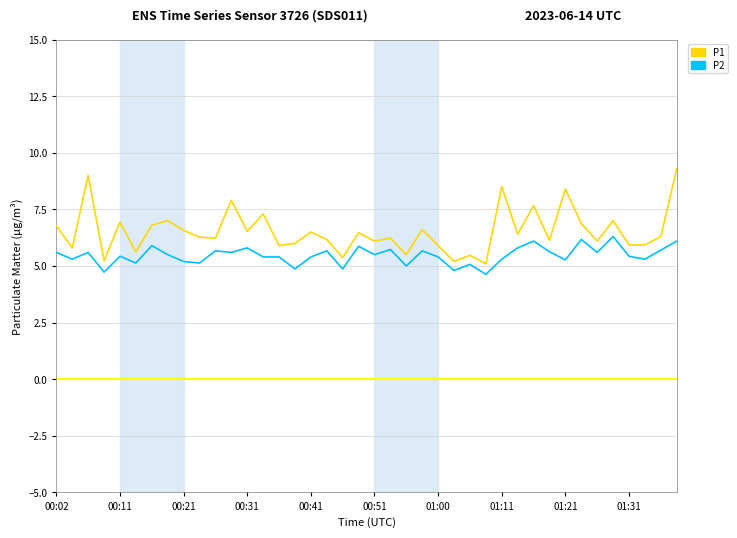

What is the maximum value shown in the chart?

9.3